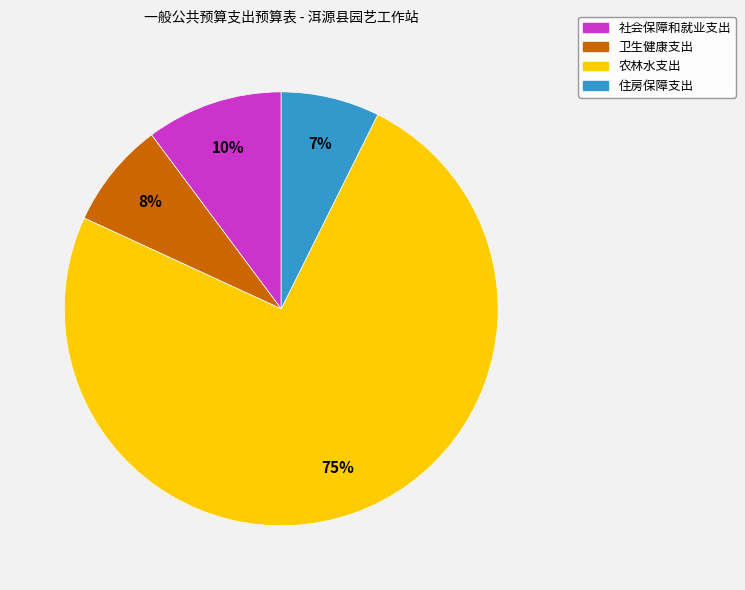

Rank the categories by value from lowest to highest.

住房保障支出, 卫生健康支出, 社会保障和就业支出, 农林水支出